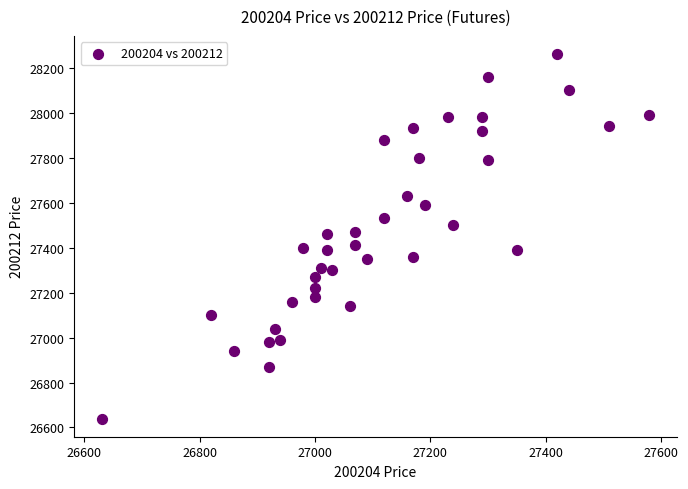

What is the range of X values (max minus min)?

950